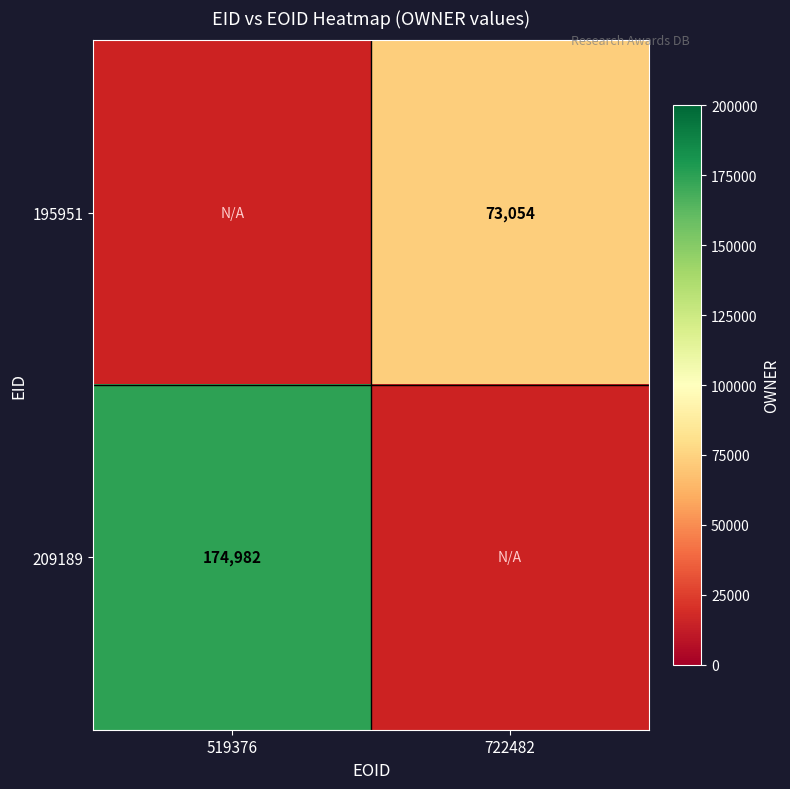

True or false: 209189 has a value of 253723.1 at 519376.

False